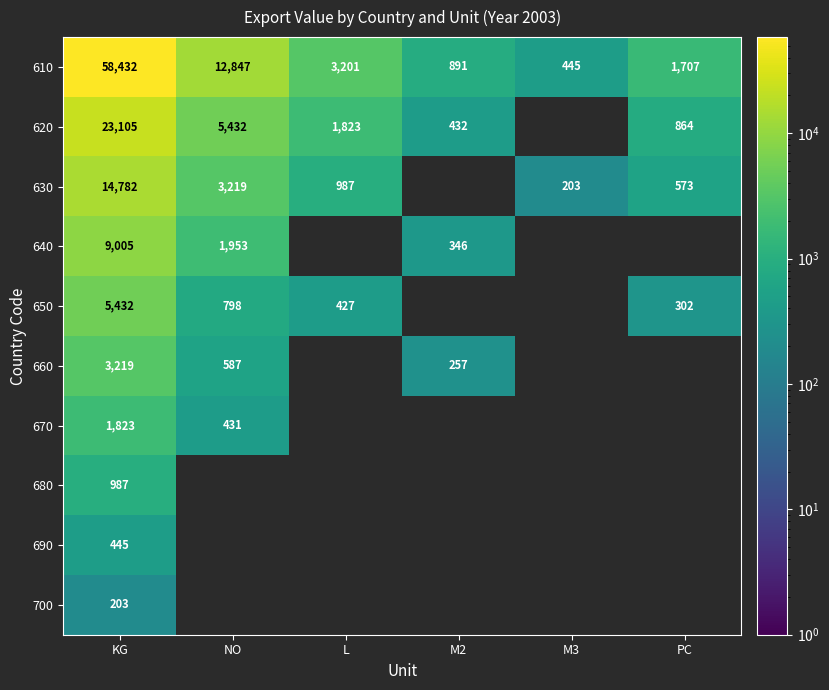

What is the maximum value for 610?

58432